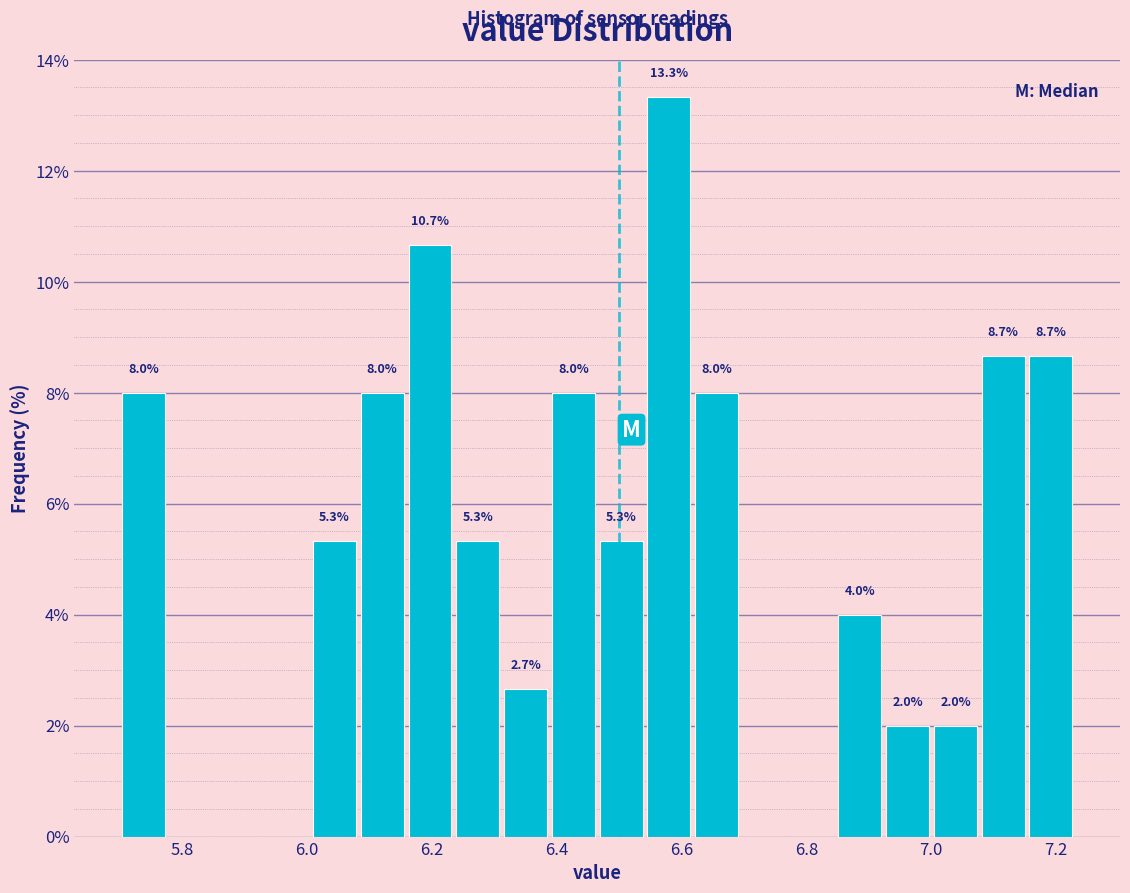

Read against the x-axis, roughly where is the centre of the tallest bar?

6.58